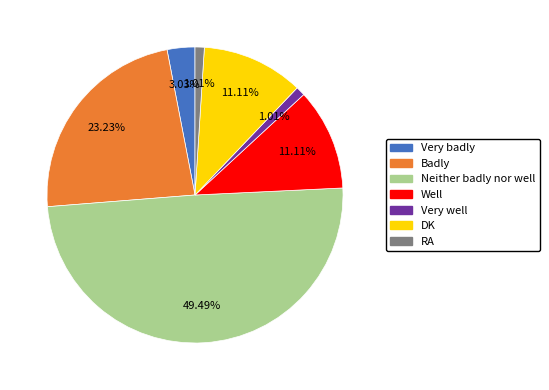

Does Very badly represent more than half of the total?

No